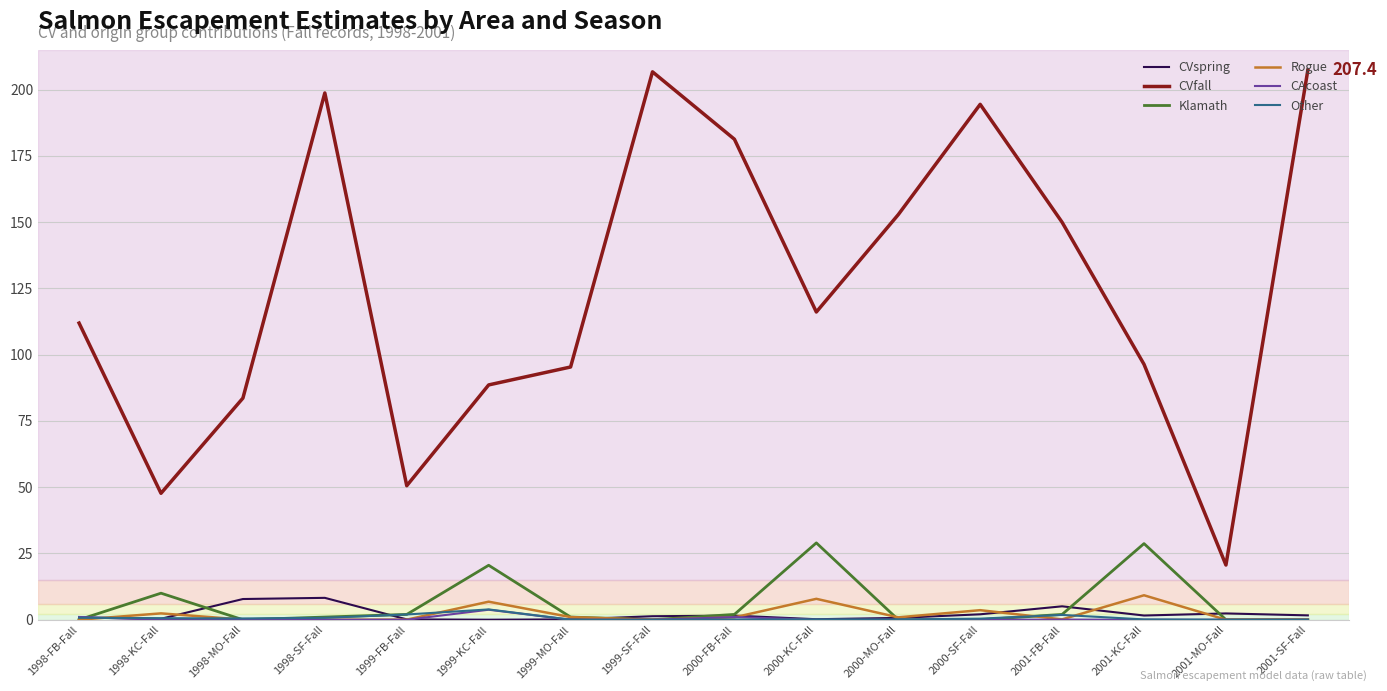

The Other series shows 0.4 at 2000-SF-Fall. True or false?

True